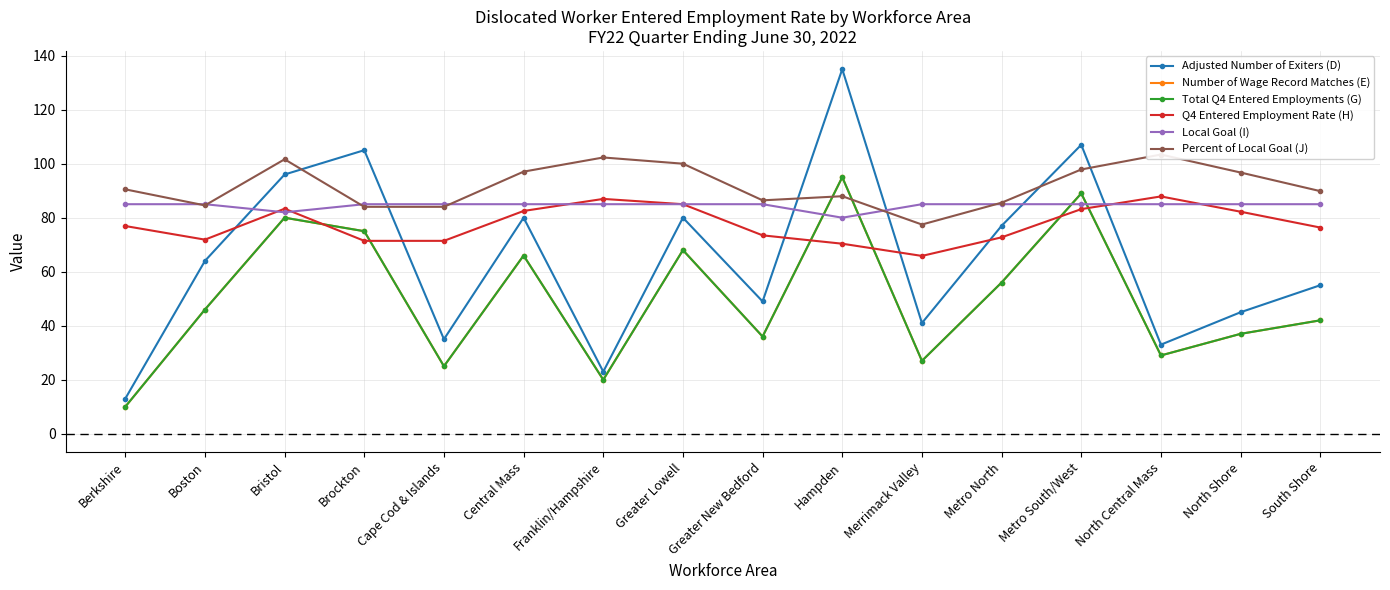

What is the label of the 9th point from the right?

Greater Lowell